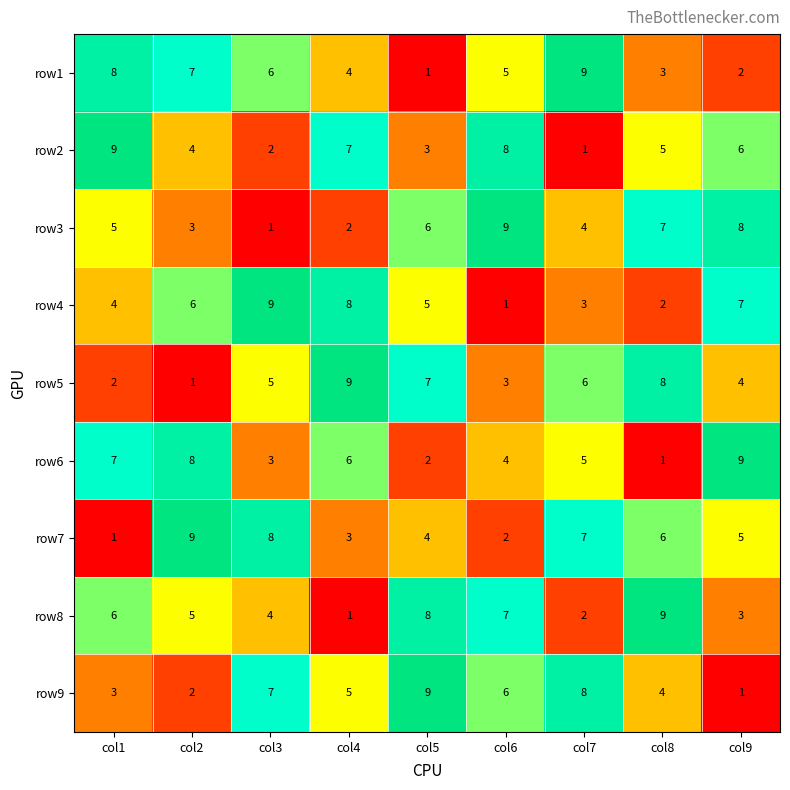

True or false: row9 has a value of 7 at col4.

False